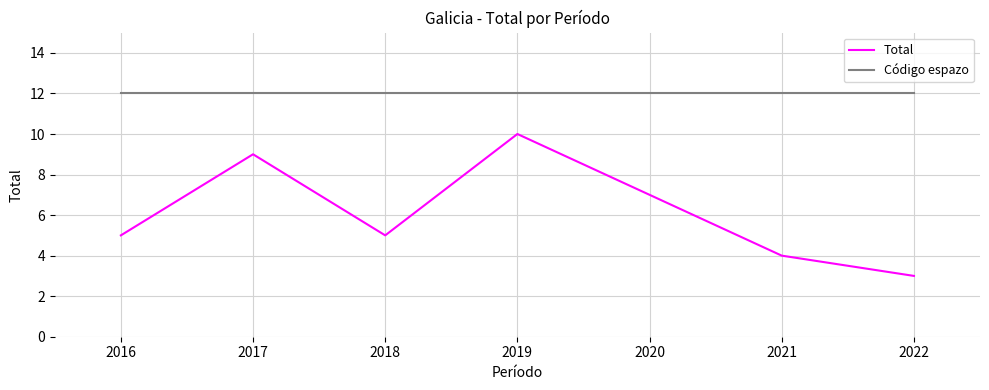

Does the chart have visible grid lines?

Yes